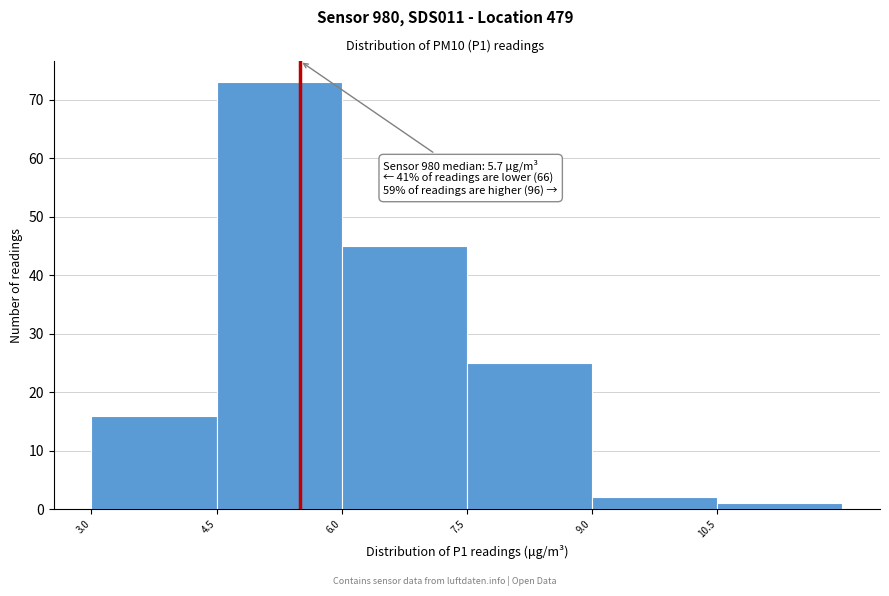

Which range on the x-axis has the tallest bar?

4.5 to 6.0